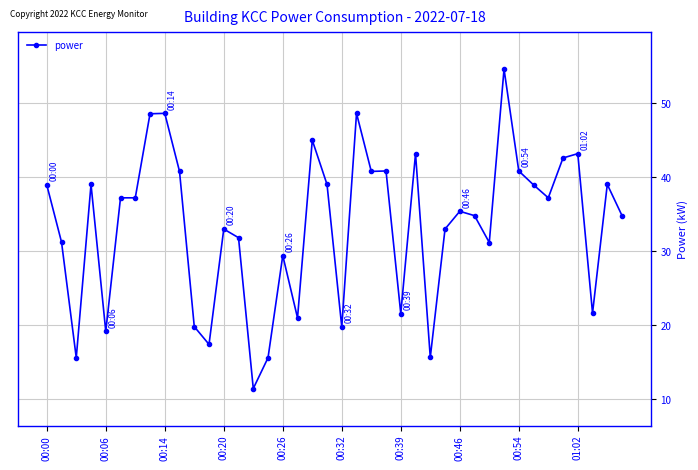

What is the difference between the second highest and second lowest values?

33.0